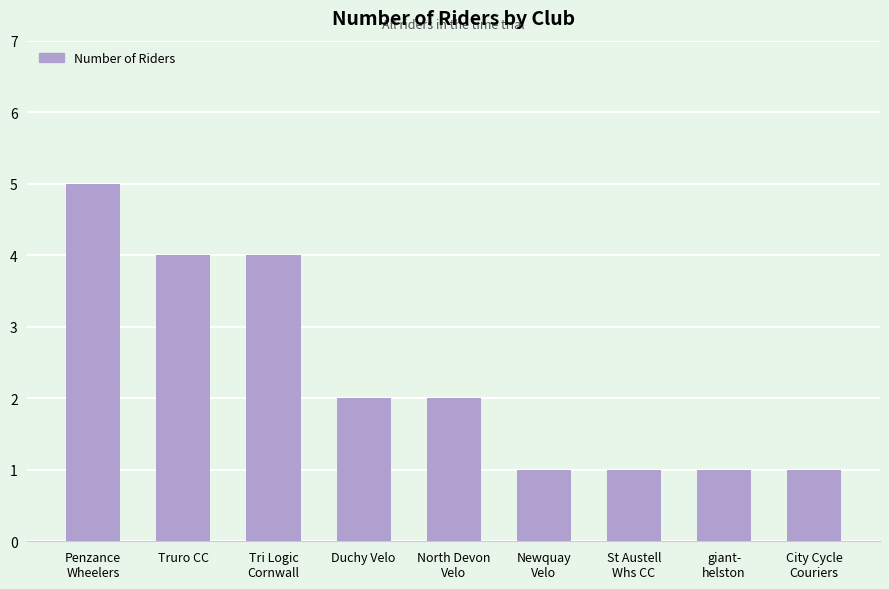

What position from the left is Truro CC?

2